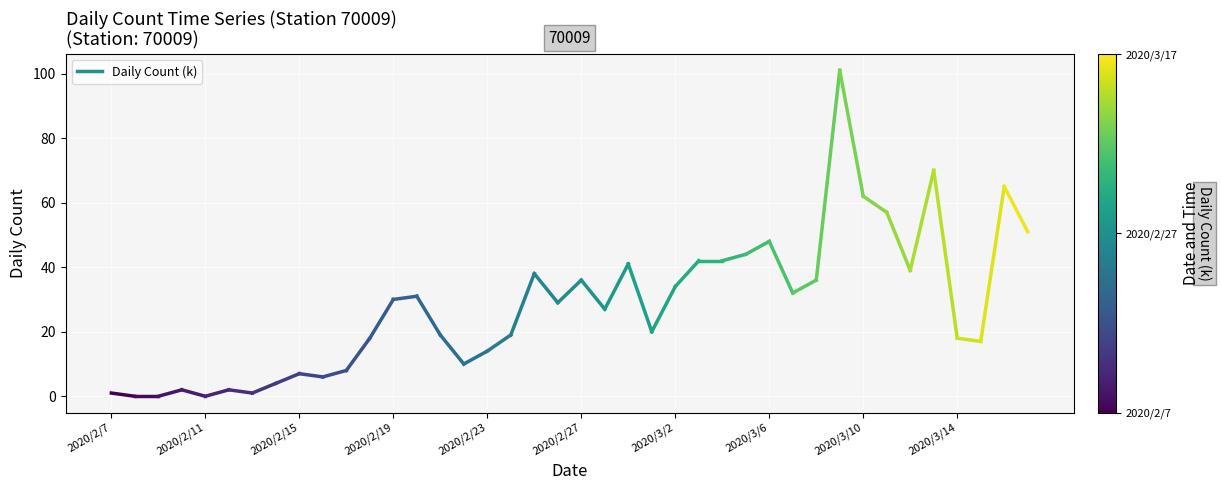

What is the range of Y values (max minus min)?

101